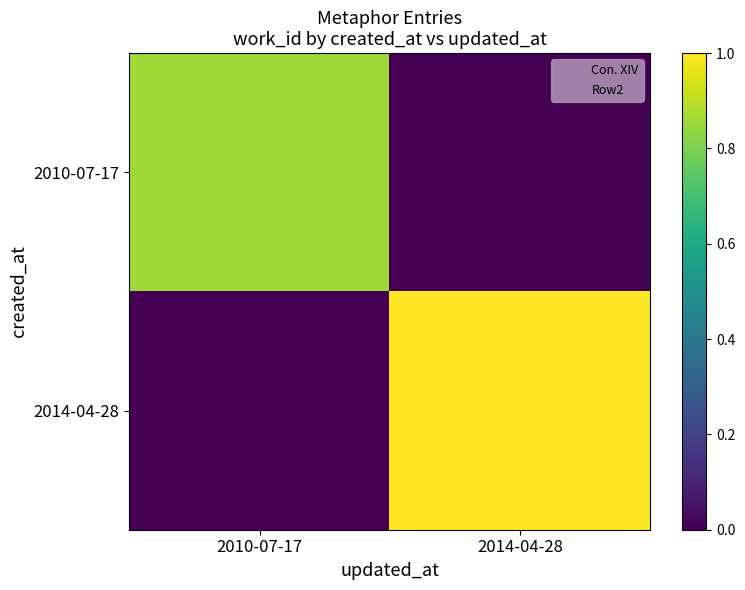

List the series in order of their peak value, lowest first.

2010-07-17, 2014-04-28